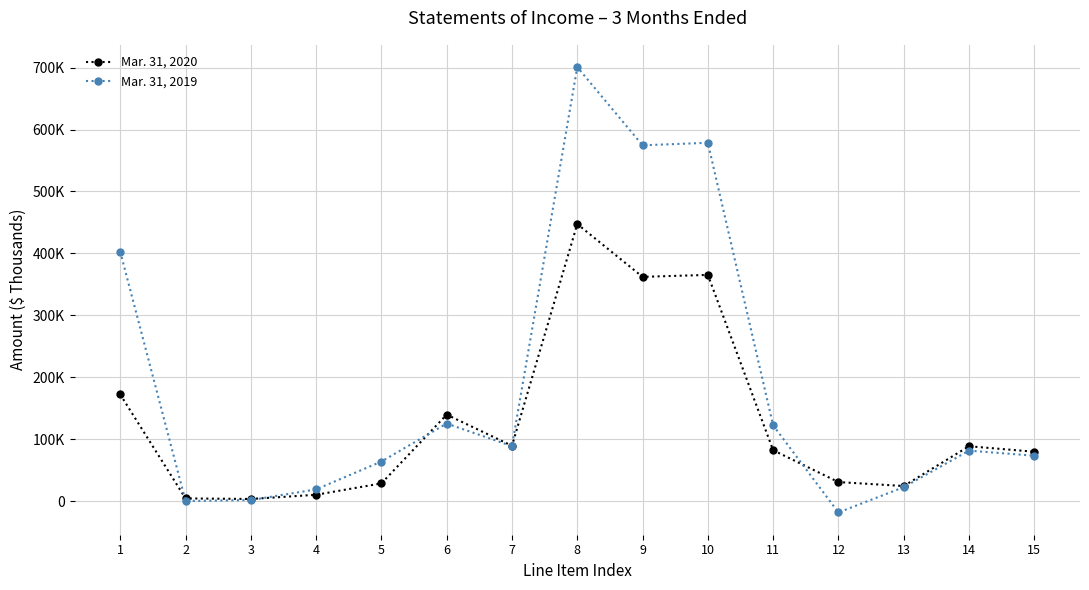

What is the lowest value of the Mar. 31, 2019 series?

-18399